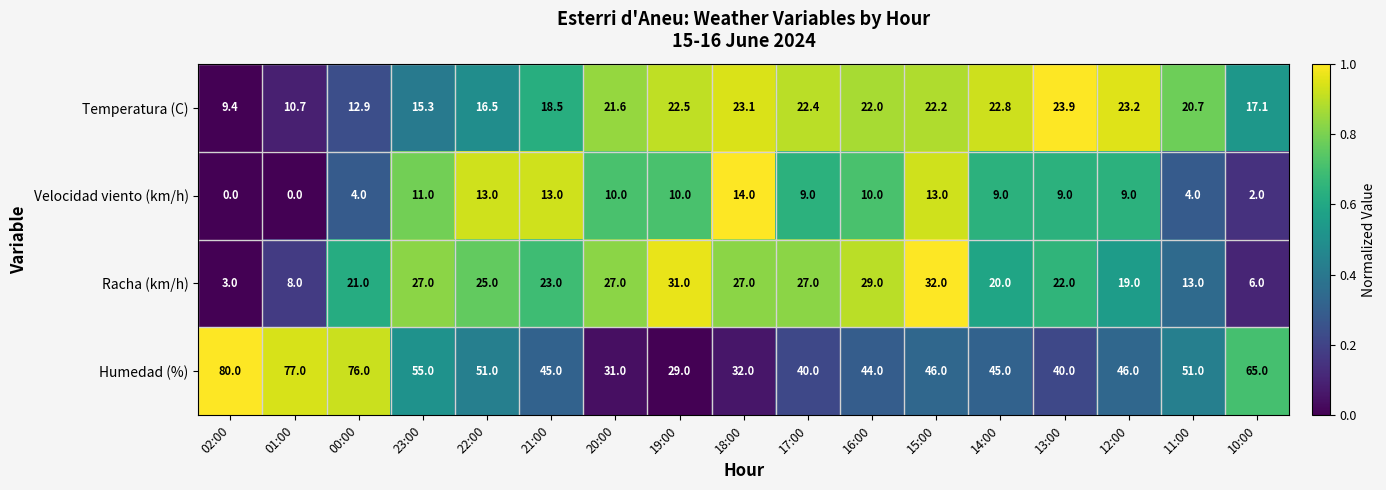

What is the sum of the Temperatura (C) values at 13:00 and 14:00?

46.7